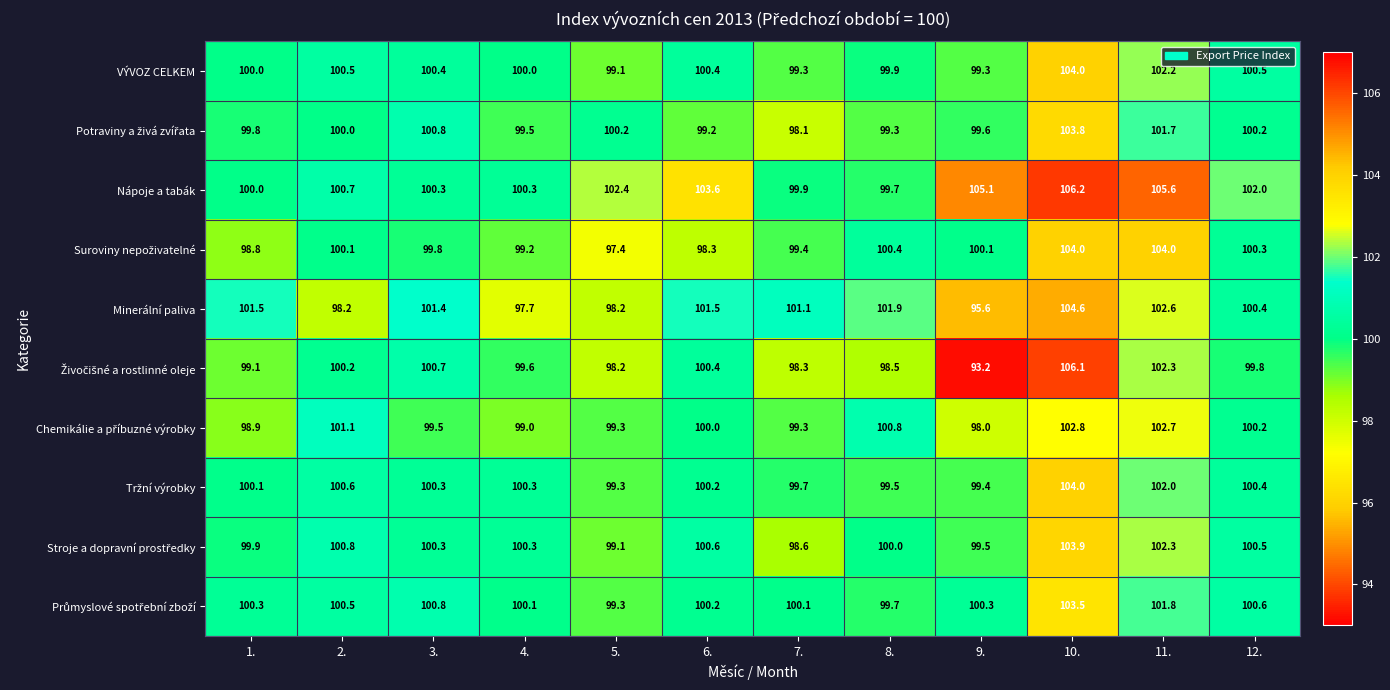

Which series changed the most between 5. and 8.?

Minerální paliva